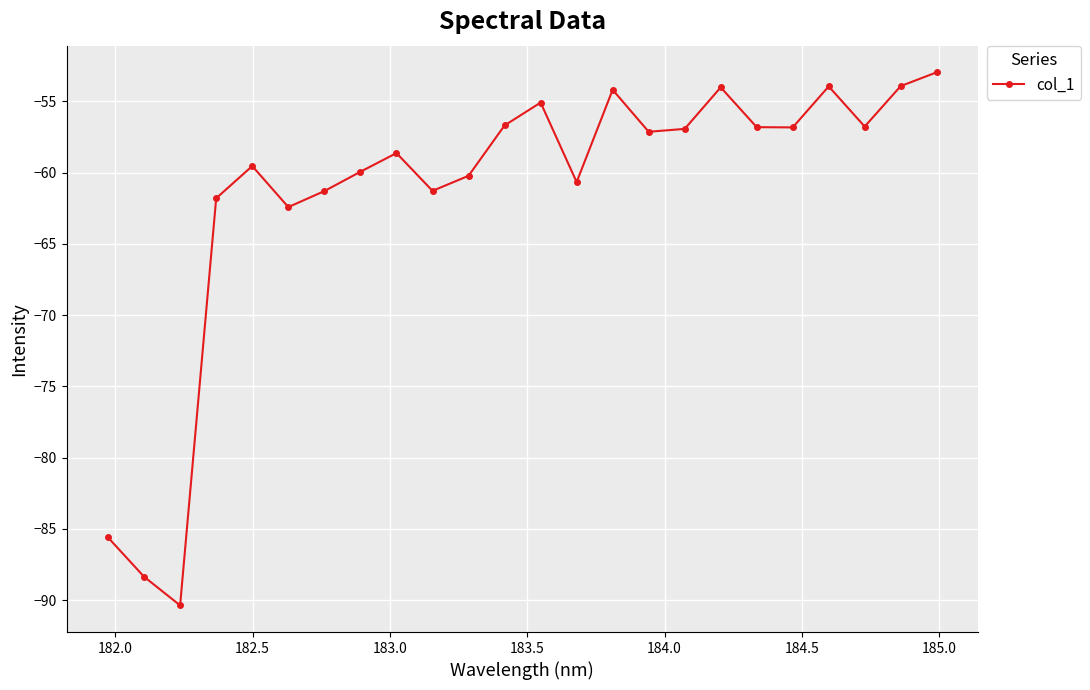

What is the minimum value shown in the chart?

-90.4